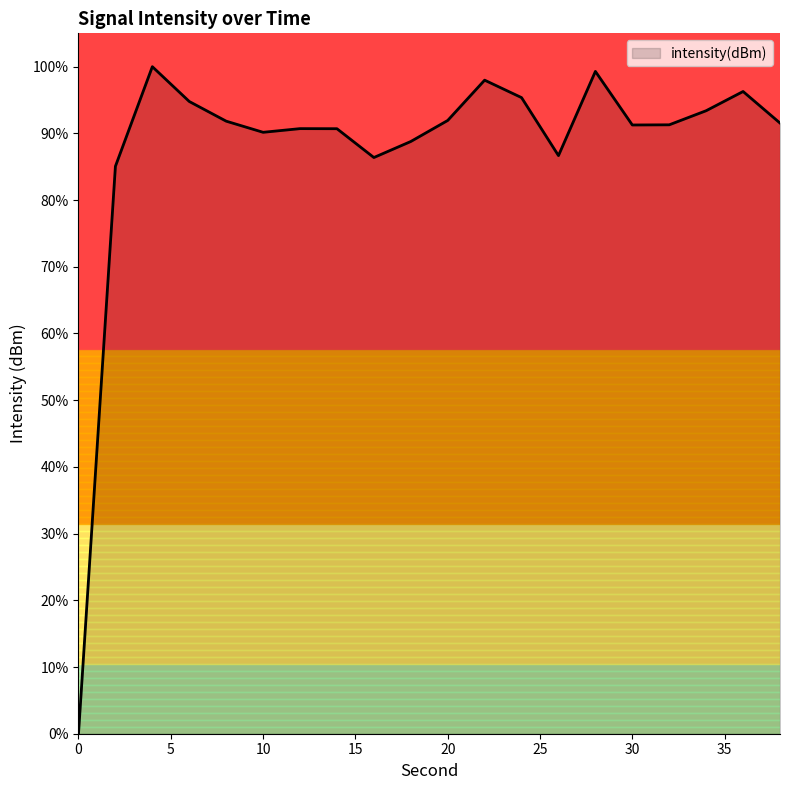

How many positive values are there?

19